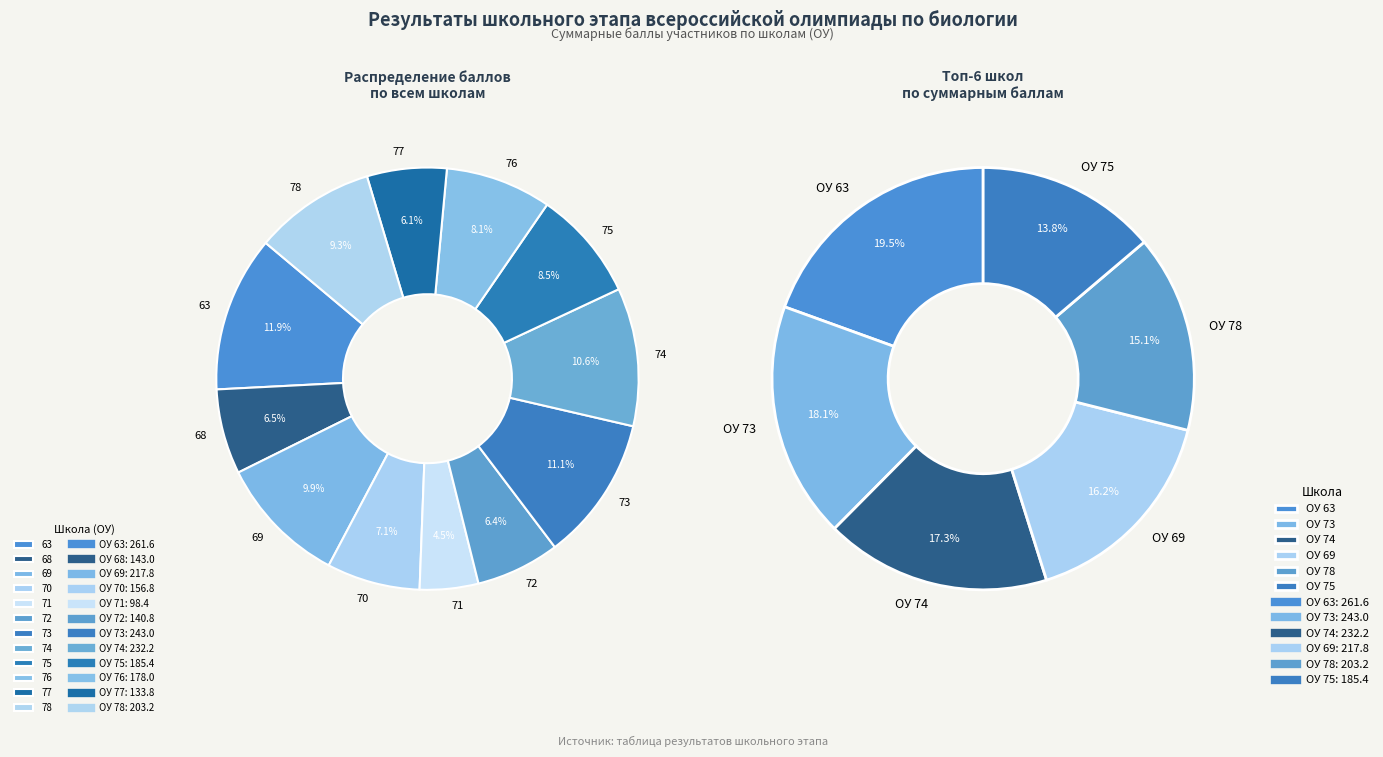

How much of the chart is everything except 69?

90.1%